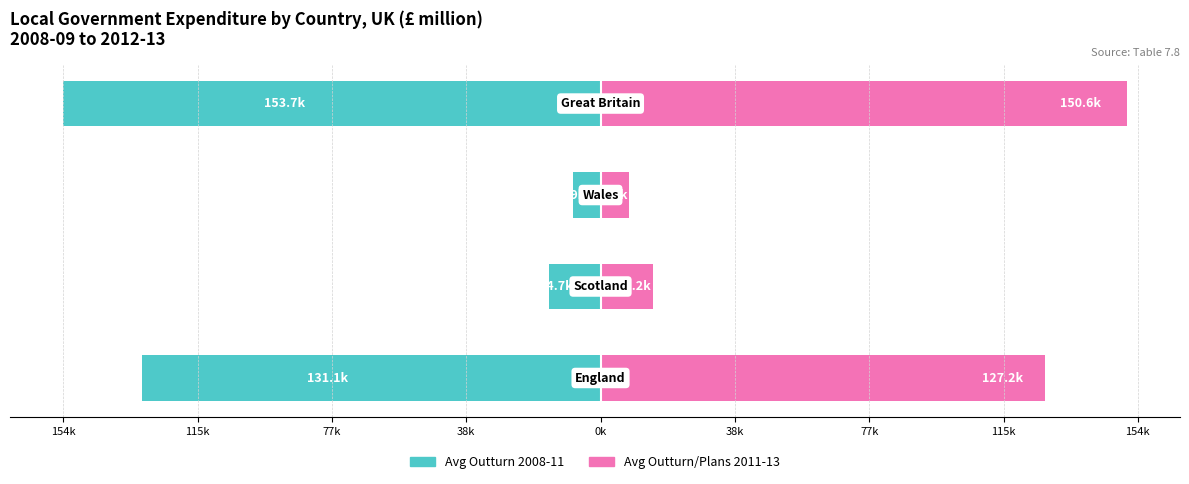

How many categories are shown in the chart?

4